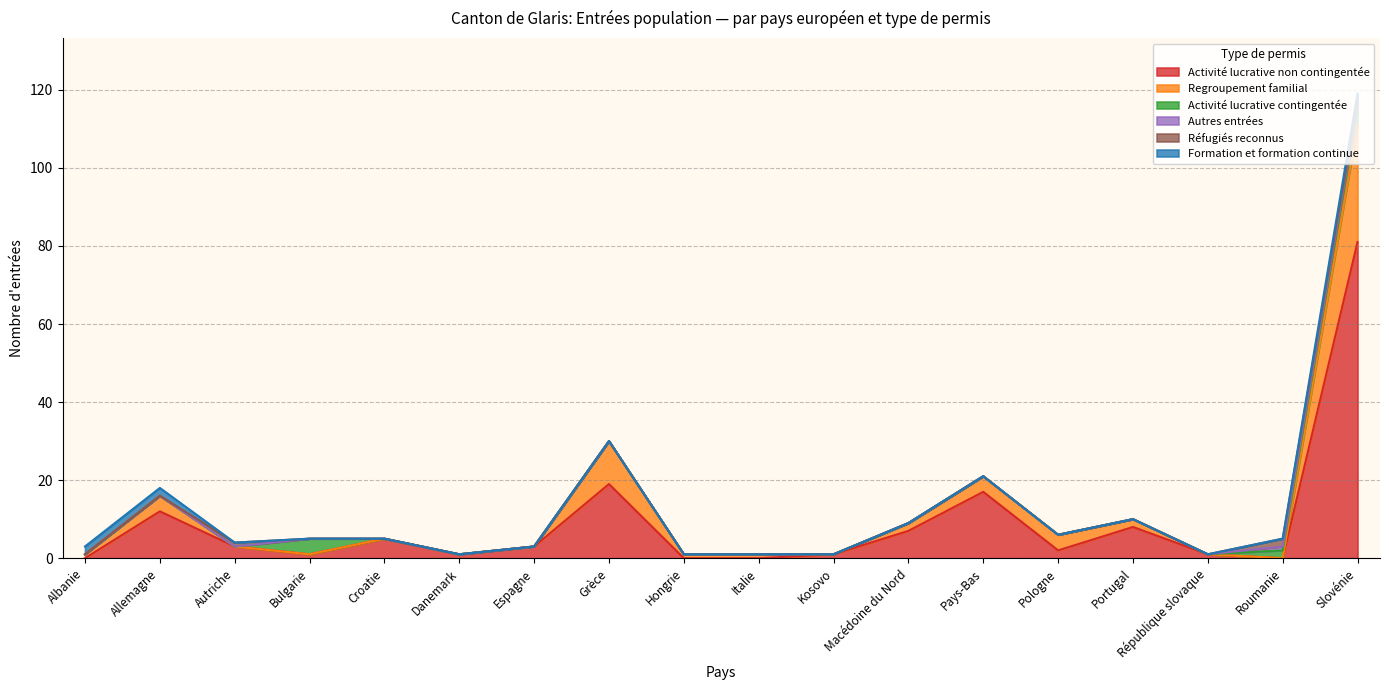

Which series ends up on top after the final intersection of Activité lucrative non contingentée and Activité lucrative contingentée?

Activité lucrative non contingentée